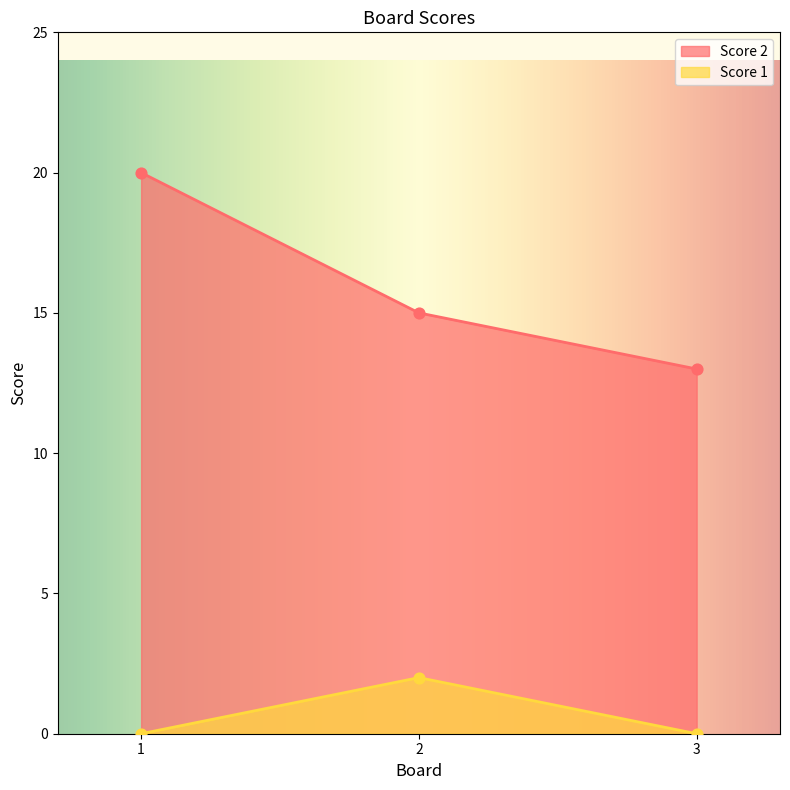

At how many categories does at least one series exceed 2?

3